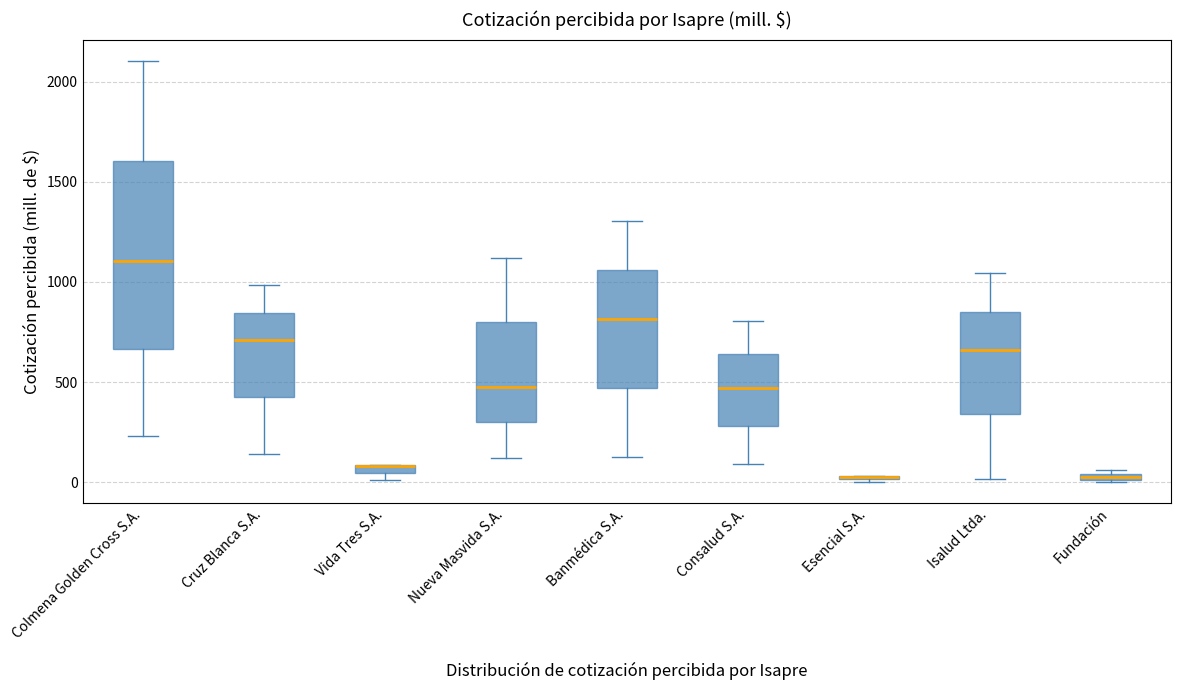

Comparing the boxes themselves (not the whiskers), which one is the tallest?

Colmena Golden Cross S.A.